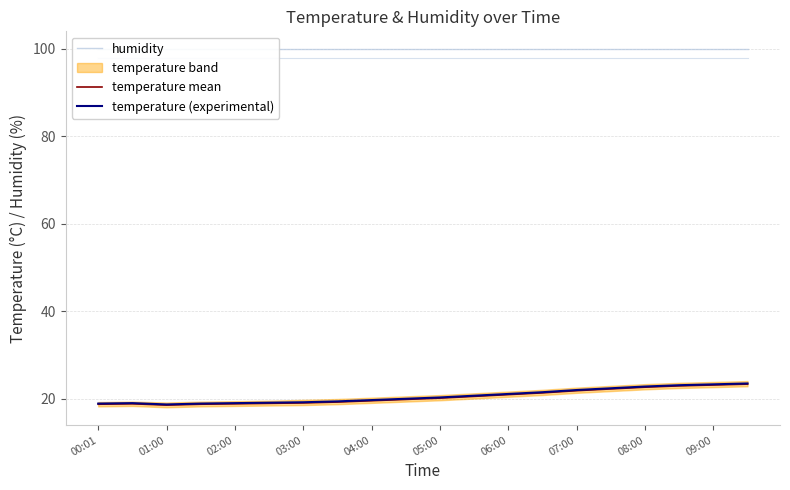

At how many categories does at least one series exceed 61?

20